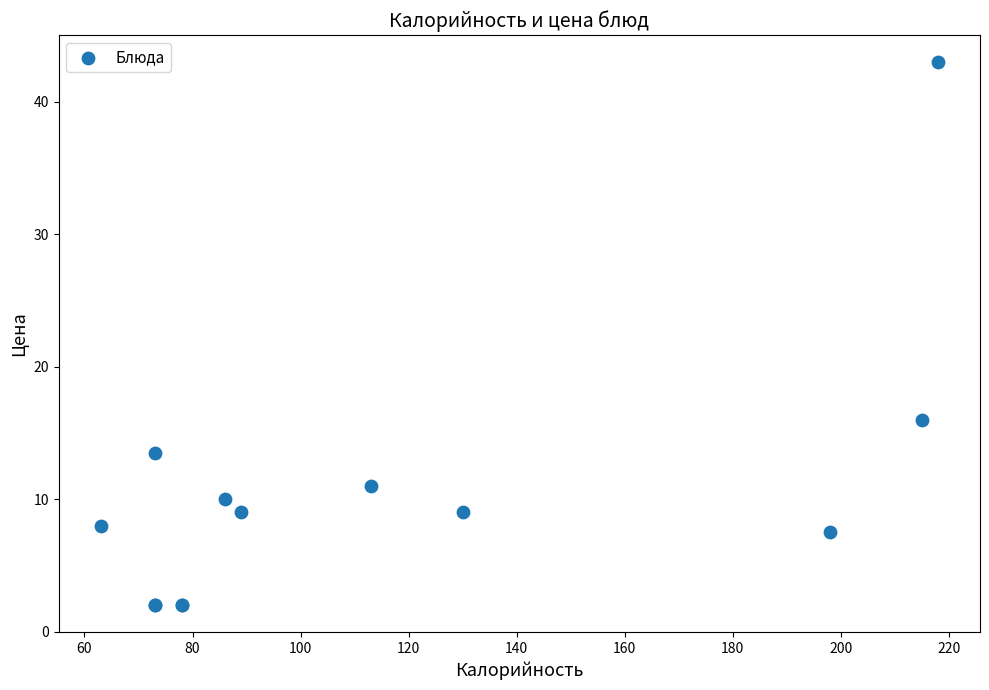

What Y value in the scatter plot is closest to 22?

16.0